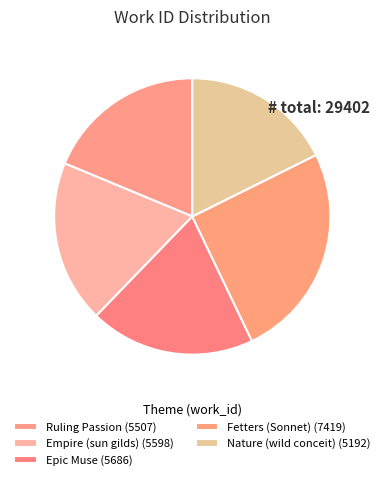

What percentage is the Epic Muse slice, to the nearest percent?

19%